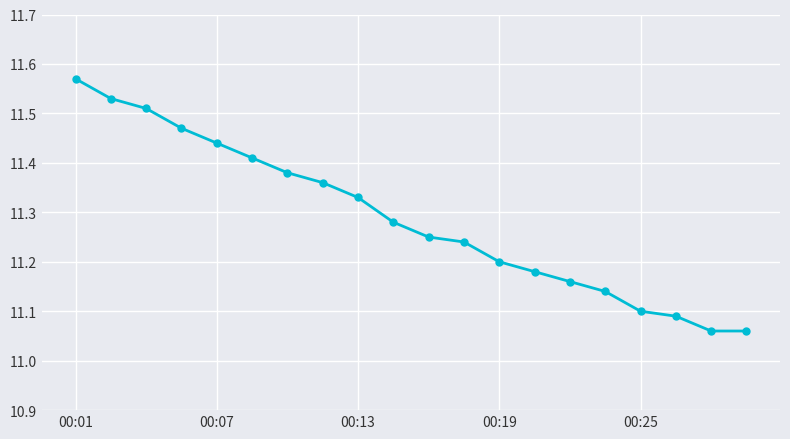

How many values are between 11 and 12?

20